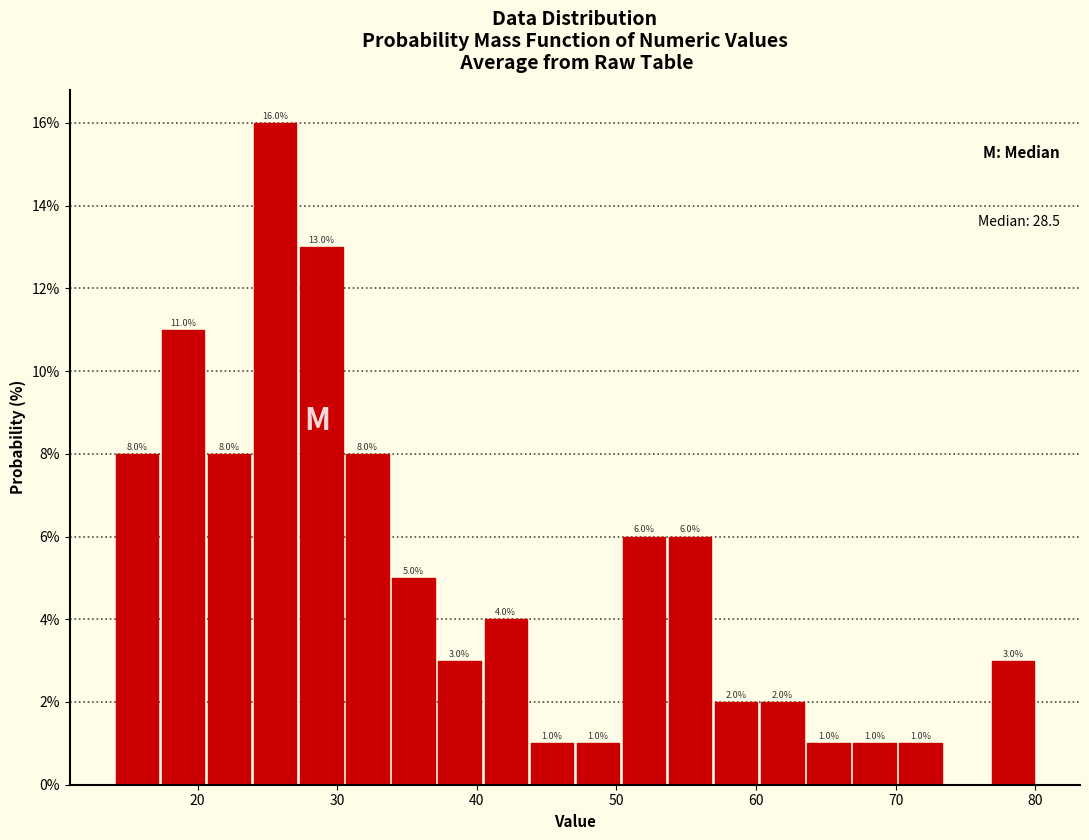

Around what value on the x-axis is the tallest bar? Give the approximate position of its centre, as read against the axis.

26